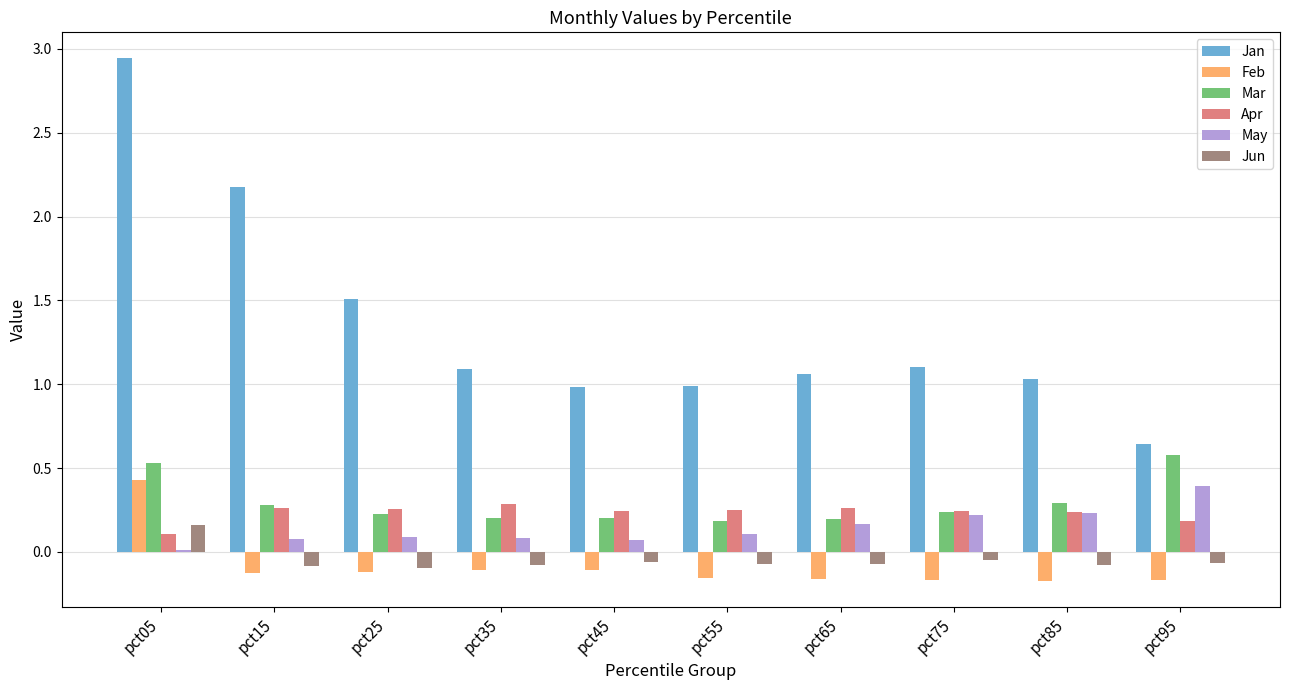

How many bars are there in each group?

6